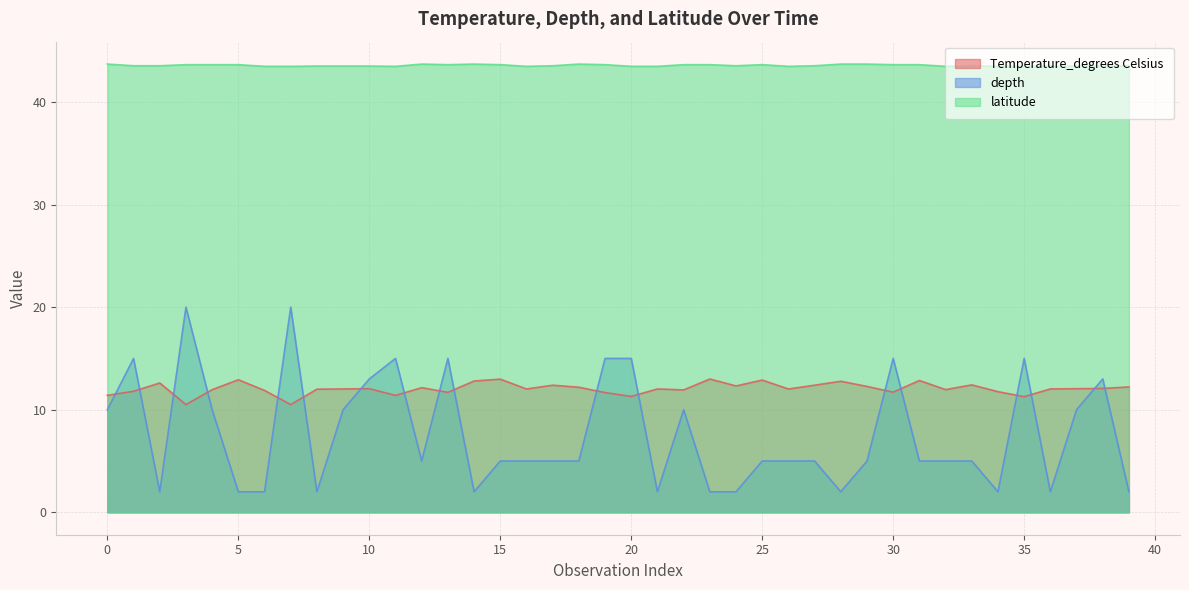

What is the difference between the second highest and second lowest values in the Temperature_degrees Celsius series?

2.5